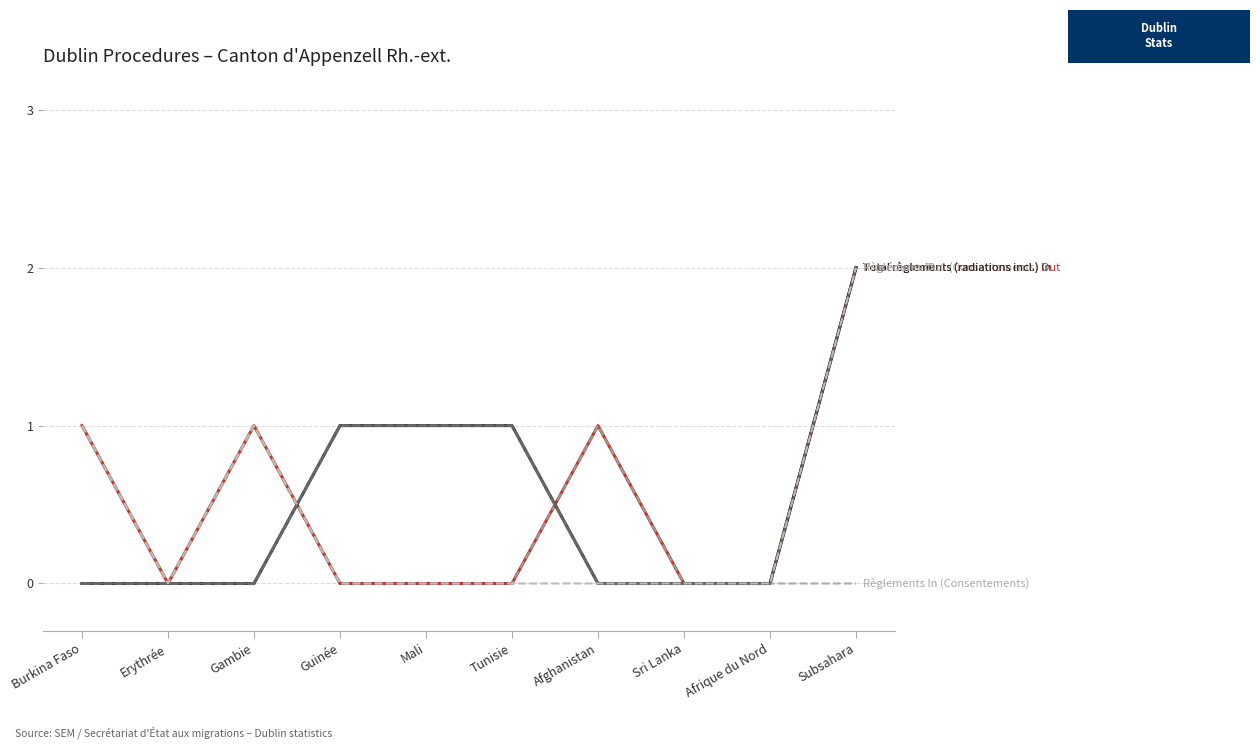

Is it true that Procédures Out equals -1 at Erythrée?

False